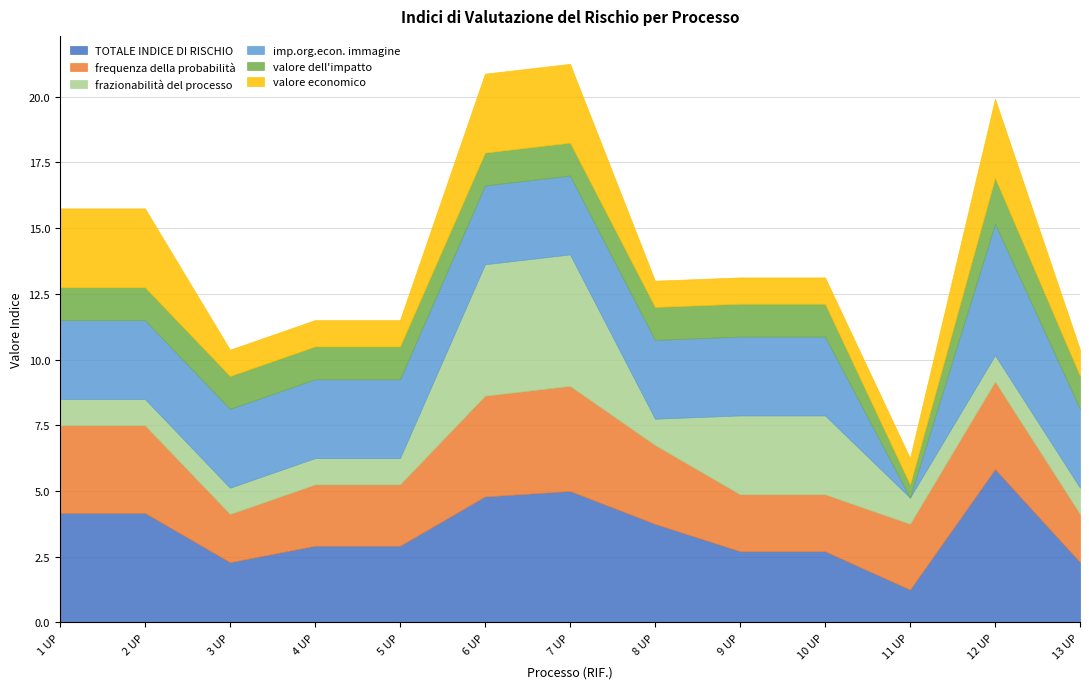

How many times do frequenza della probabilità and TOTALE INDICE DI RISCHIO cross each other?

2